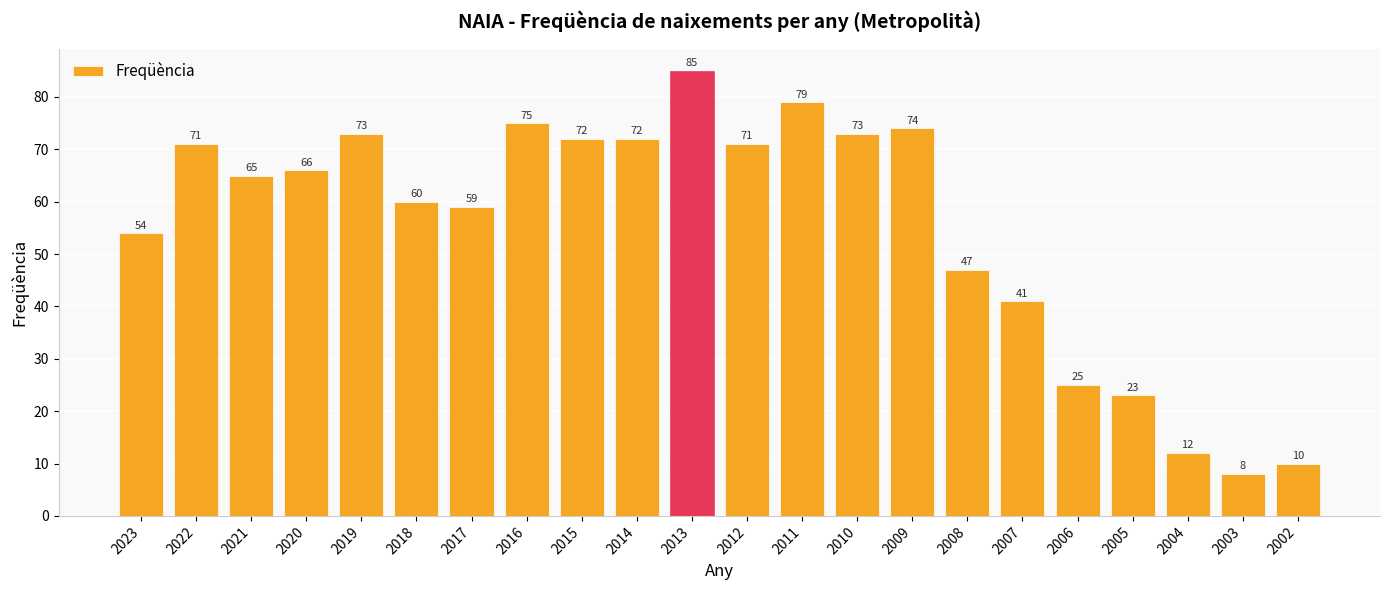

Reading left to right, list all the values displayed in this chart.

54	71	65	66	73	60	59	75	72	72	85	71	79	73	74	47	41	25	23	12	8	10